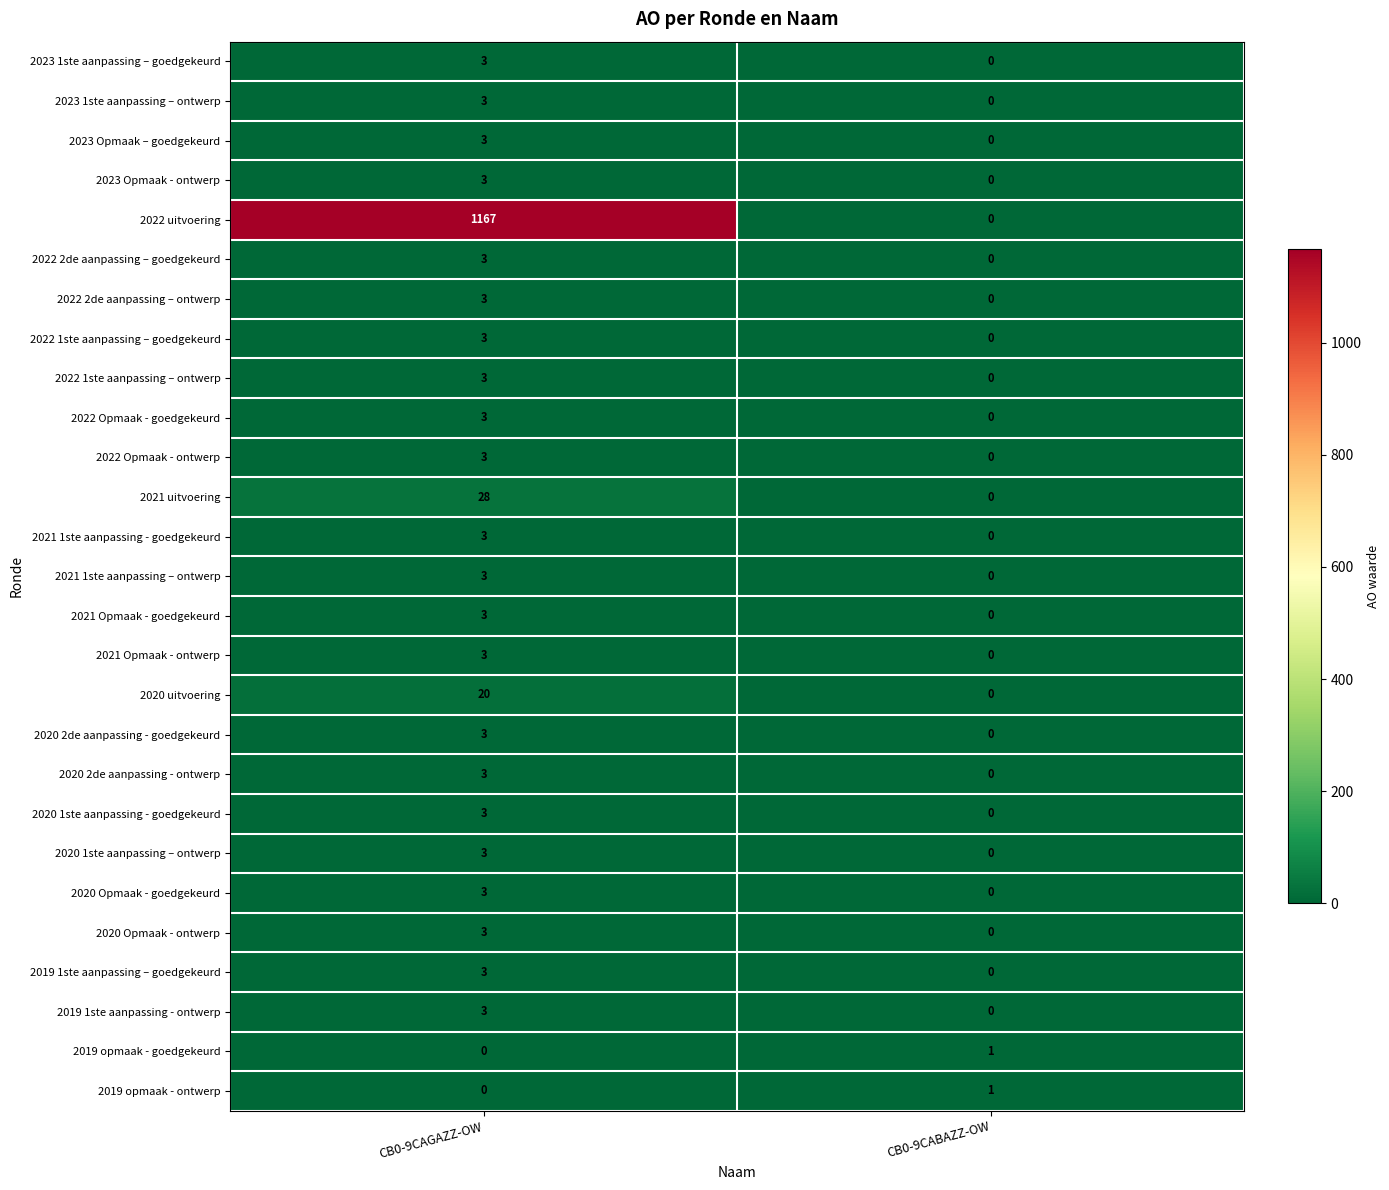

Rank the categories by 2022 2de aanpassing – goedgekeurd value from lowest to highest.

CB0-9CABAZZ-OW, CB0-9CAGAZZ-OW